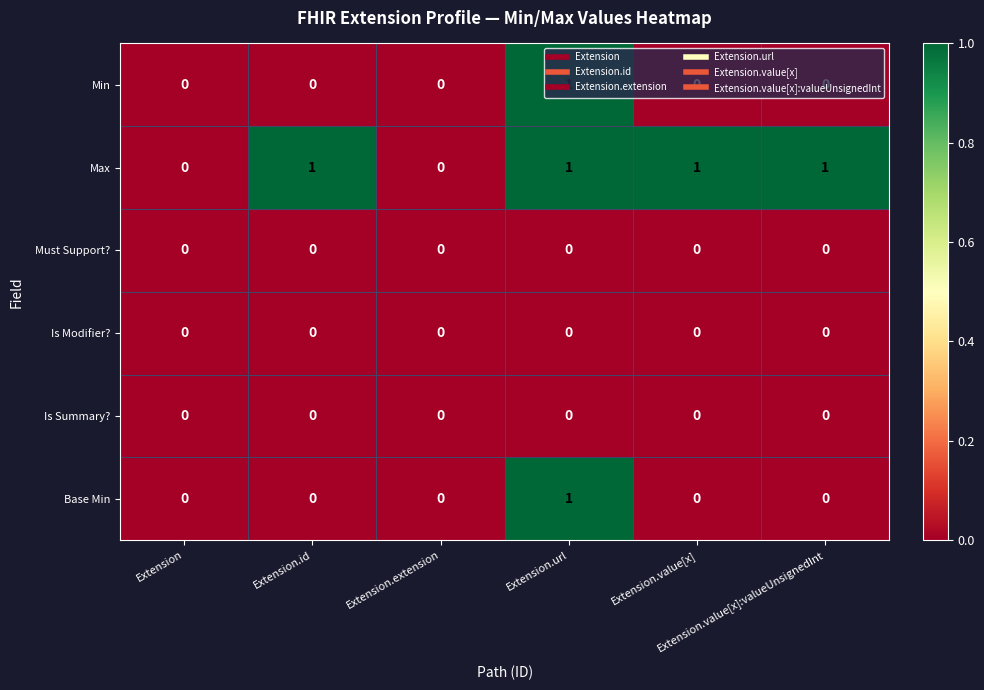

Which series has the largest range (max minus min)?

Min